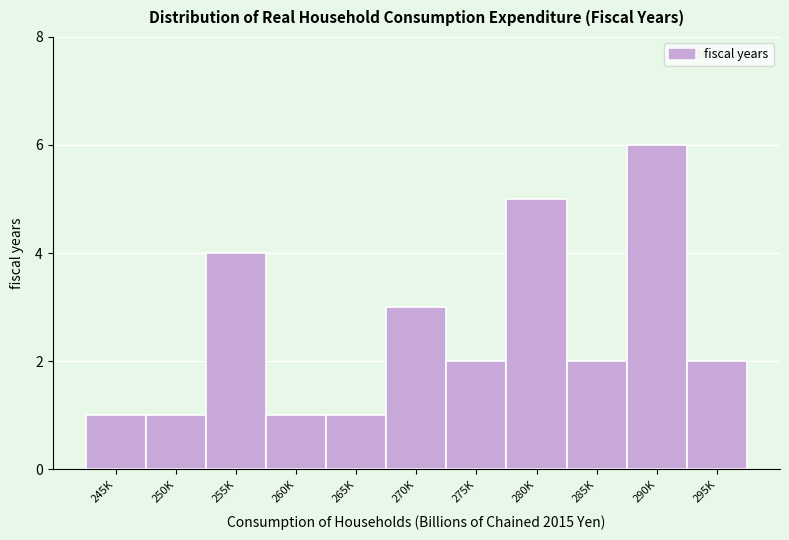

Reading left to right, what are all the values shown in this chart?

1	1	4	1	1	3	2	5	2	6	2